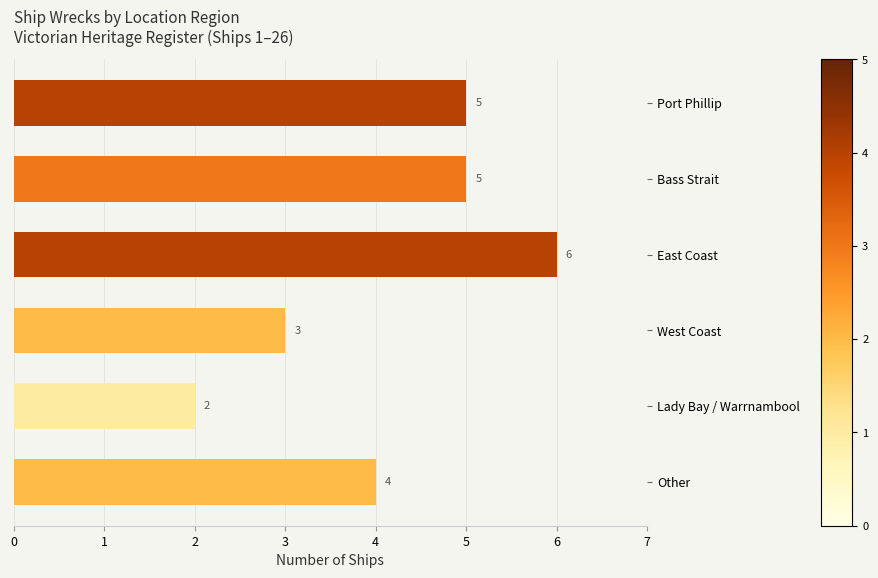

What is the smallest value displayed?

2